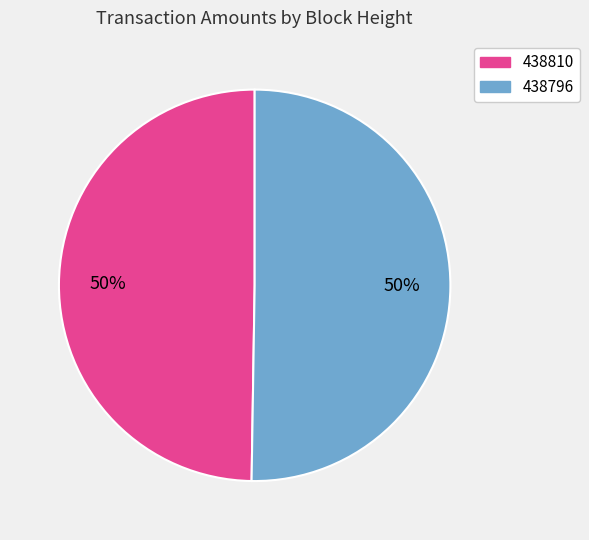

To the nearest percent, what portion does 438810 represent?

50%